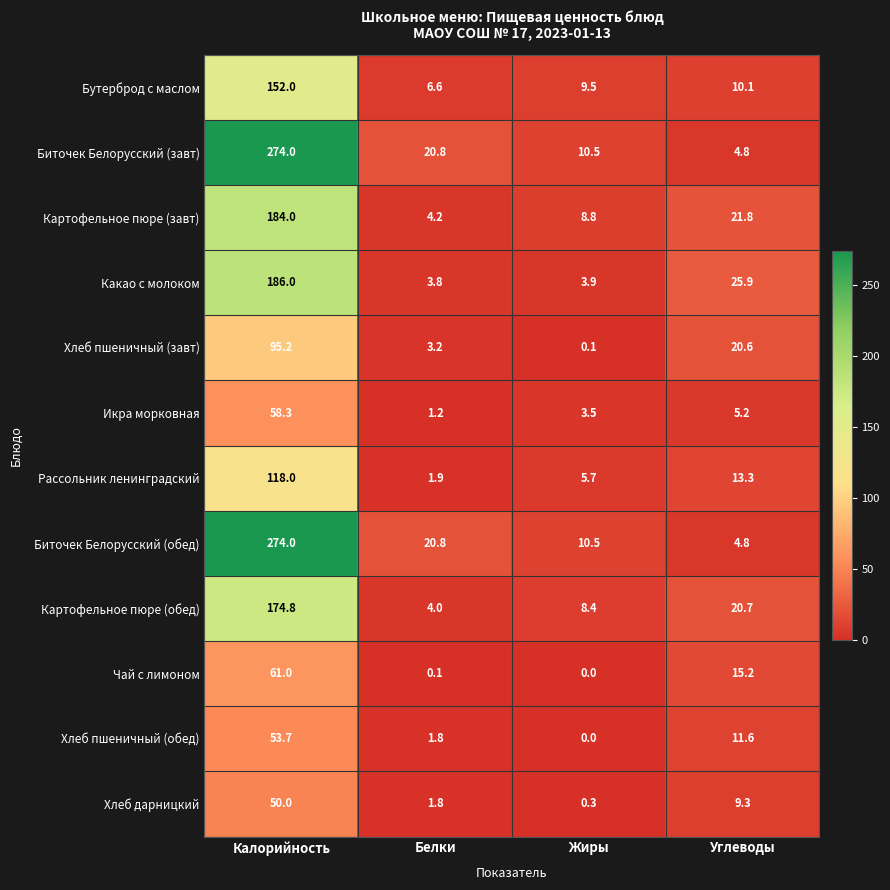

What is the sum of the Икра морковная values at Белки and Углеводы?

6.4